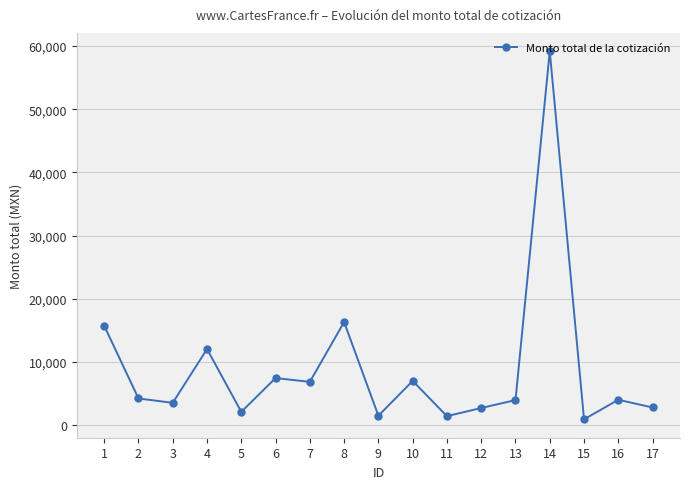

Approximately how many times larger is the value at 2 compared to 13?

1.1